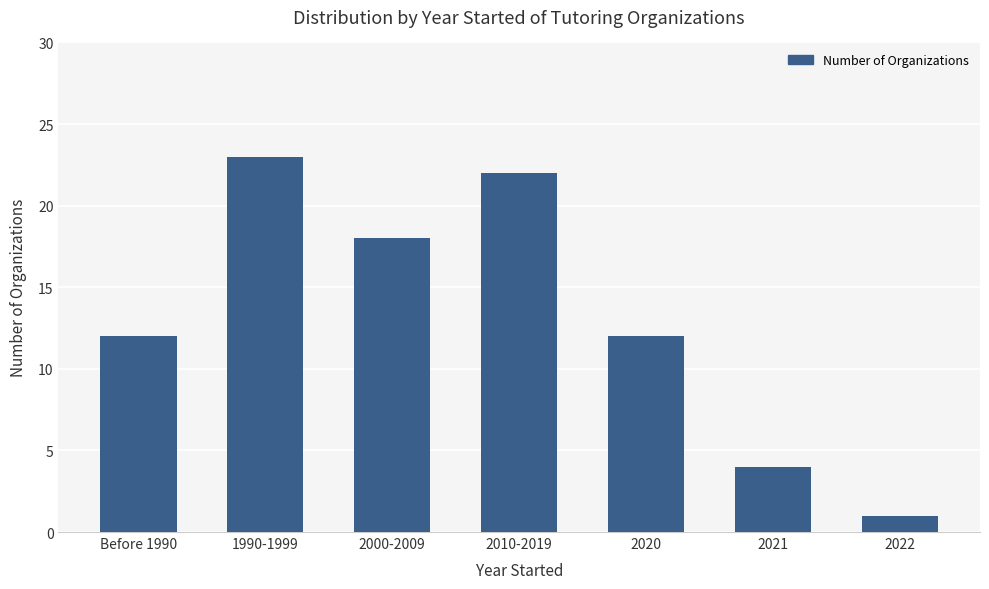

What is the sum of all values?

92